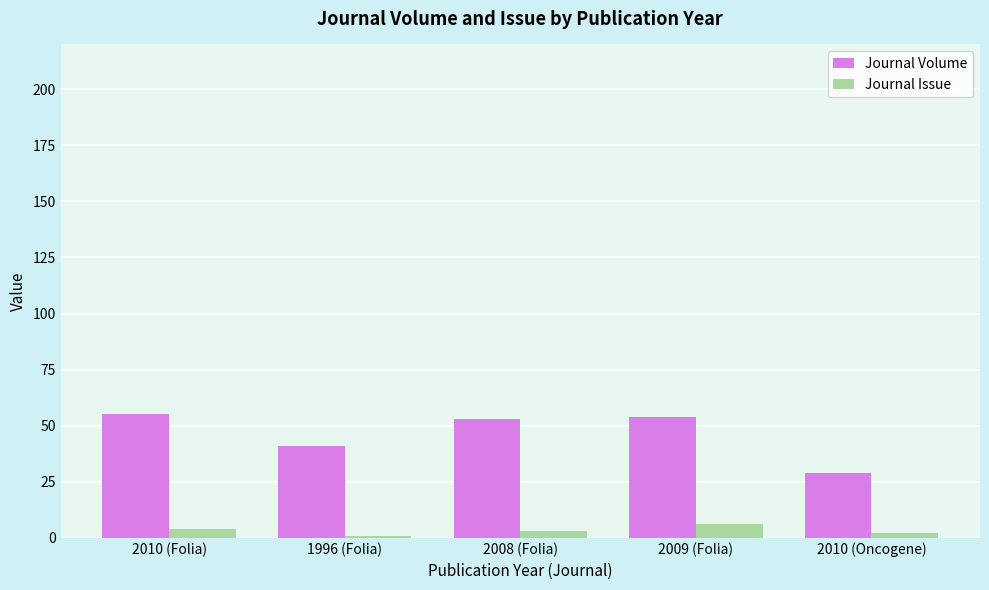

At which label is Journal Volume closest to 42?

1996 (Folia)